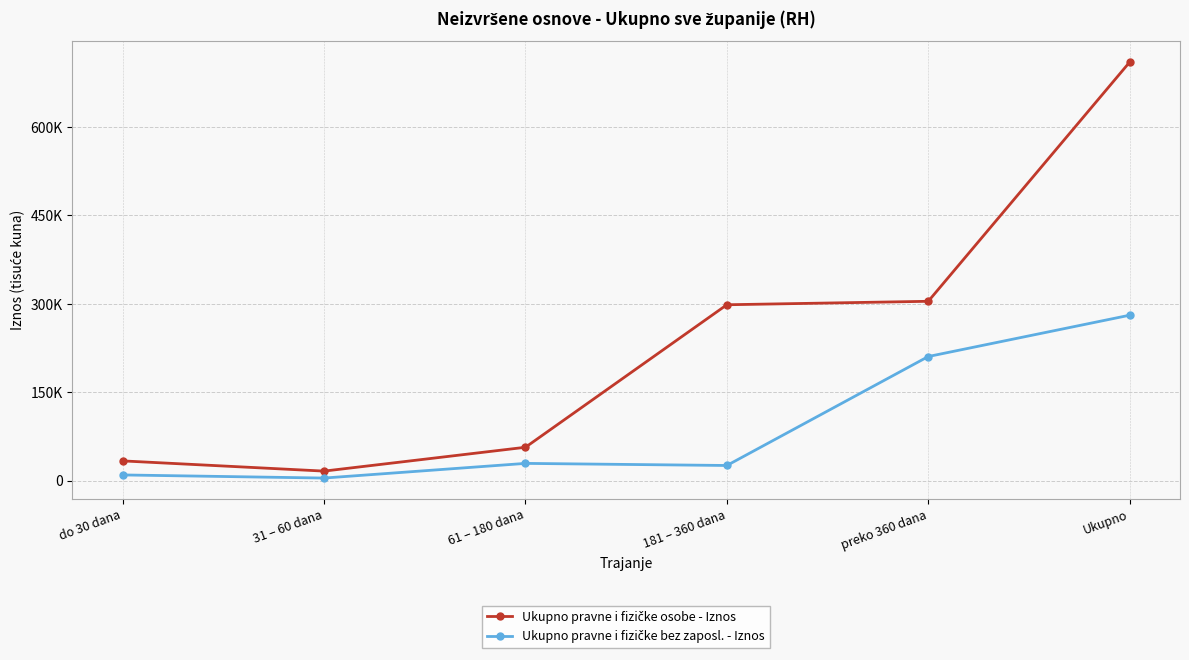

Reading left to right, what are all the values shown in this chart?

Ukupno pravne i fizičke osobe - Iznos: 33739.6	16426.4	56851.1	298472.6	304340.7	709830.4
Ukupno pravne i fizičke bez zaposl. - Iznos: 9932.1	4649.9	29513.5	25957.4	210704.2	280757.0